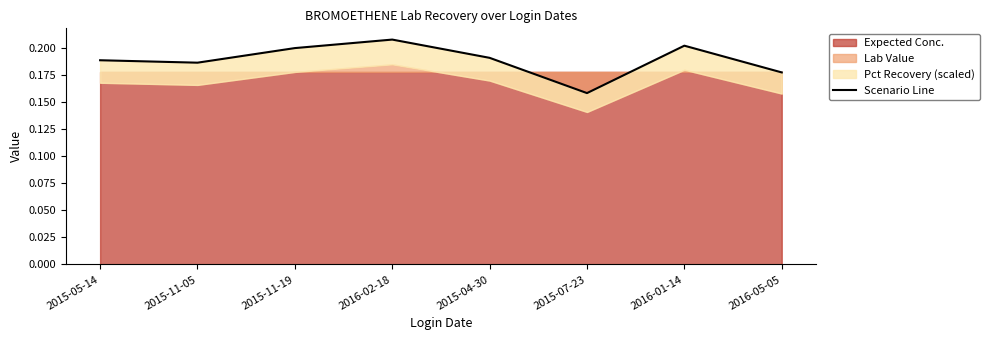

The chart shows a value of 0.2 at 2015-11-19. True or false?

True